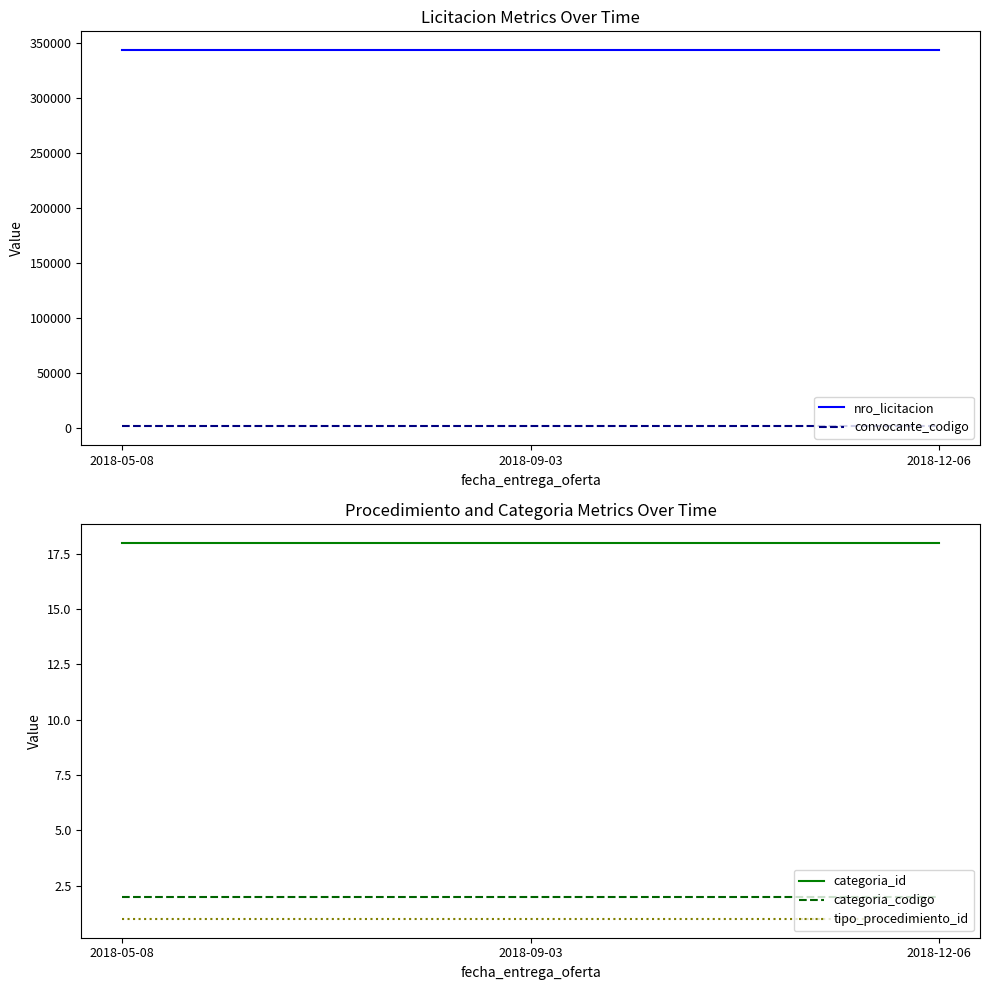

Reading left to right, extract all data points from this chart.

nro_licitacion: 2018-05-08=343708	2018-09-03=343708	2018-12-06=343708
convocante_codigo: 2018-05-08=1412	2018-09-03=1412	2018-12-06=1412
categoria_id: 2018-05-08=18	2018-09-03=18	2018-12-06=18
categoria_codigo: 2018-05-08=2	2018-09-03=2	2018-12-06=2
tipo_procedimiento_id: 2018-05-08=1	2018-09-03=1	2018-12-06=1